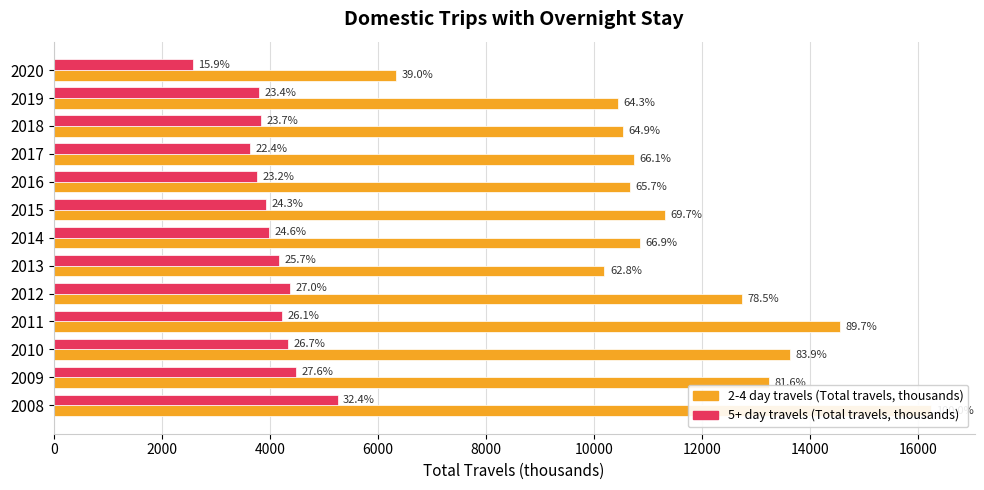

What is the difference between the maximum and minimum values in the 2-4 day travels (Total travels, thousands) series?

9898.3